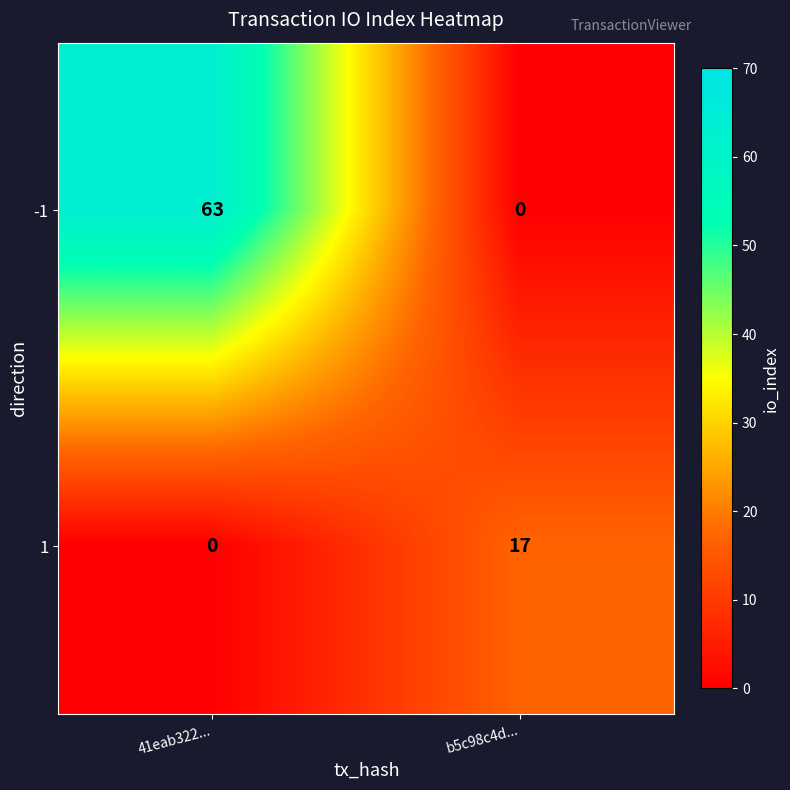

Which category has the highest value across all series?

41eab322...